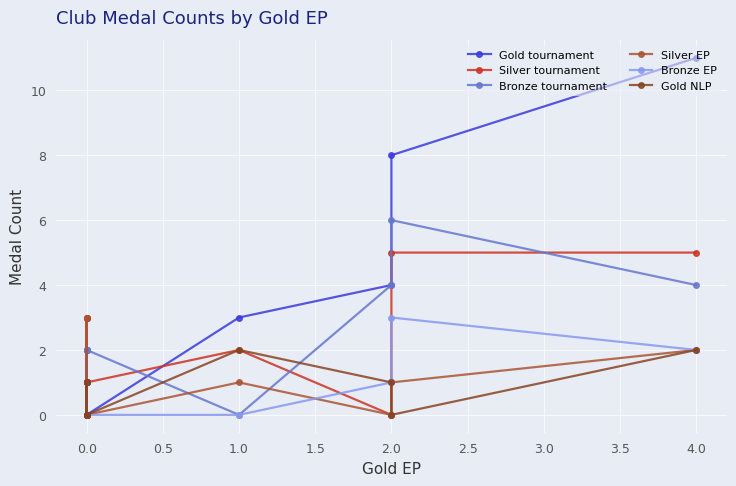

What is the difference between the maximum and minimum values in the Gold tournament series?

11